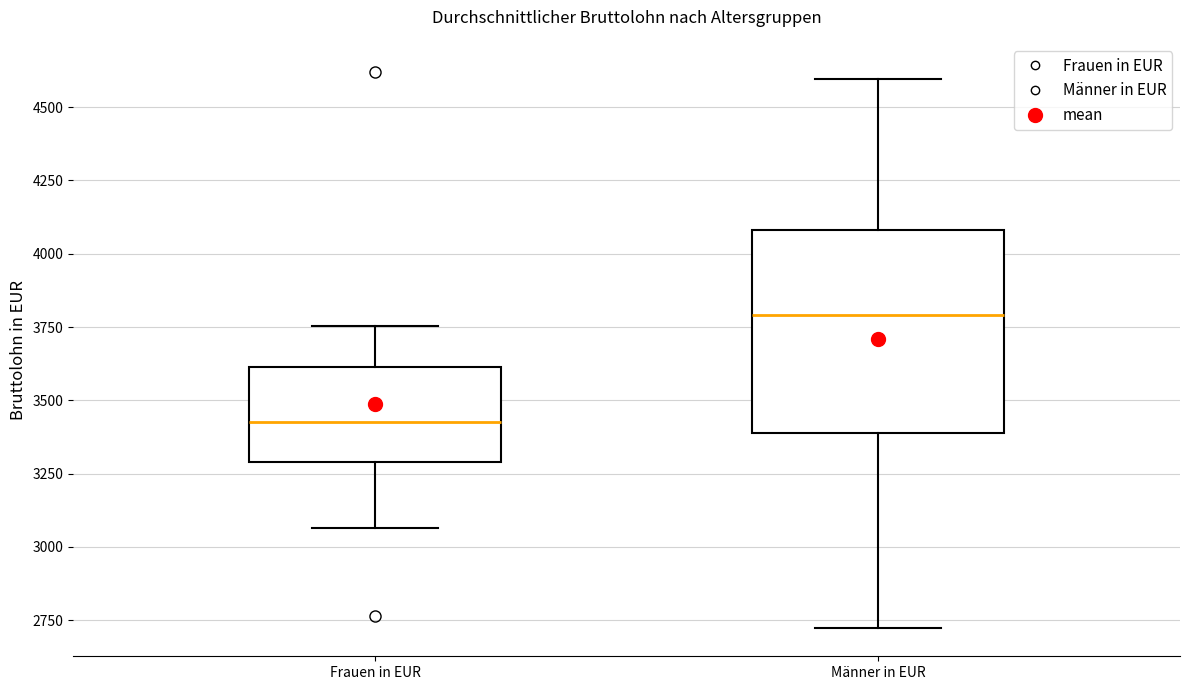

Where is the lower edge of the box for Männer in EUR on the y-axis? The values are not printed on the chart, so give them approximately, as read against the axis.

3400